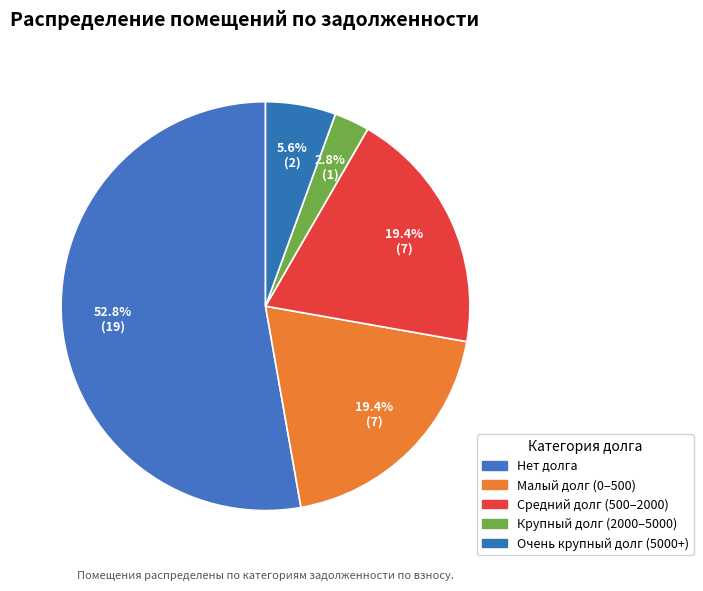

Count the number of slices in the pie.

5